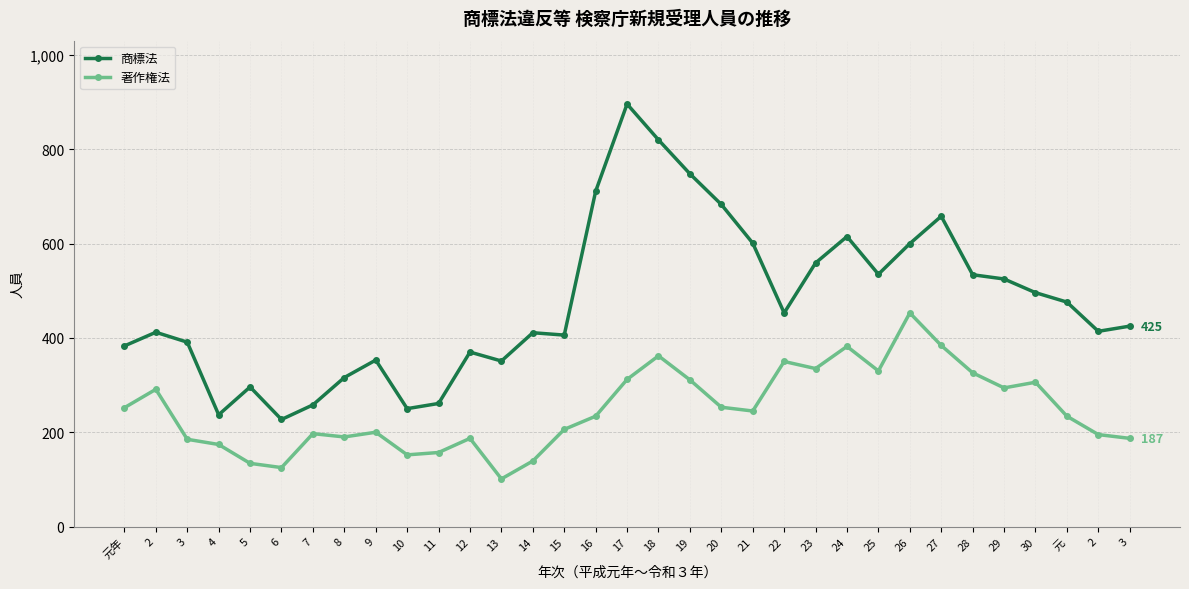

At which label does 著作権法 first exceed 234?

元年